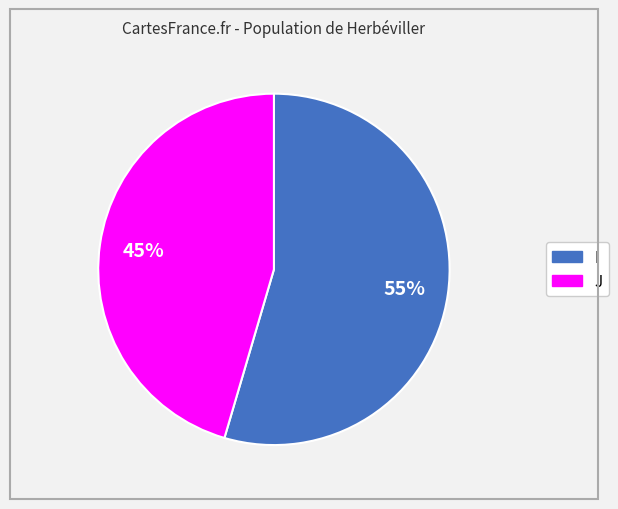

Do I and J together represent more than half of the pie?

Yes